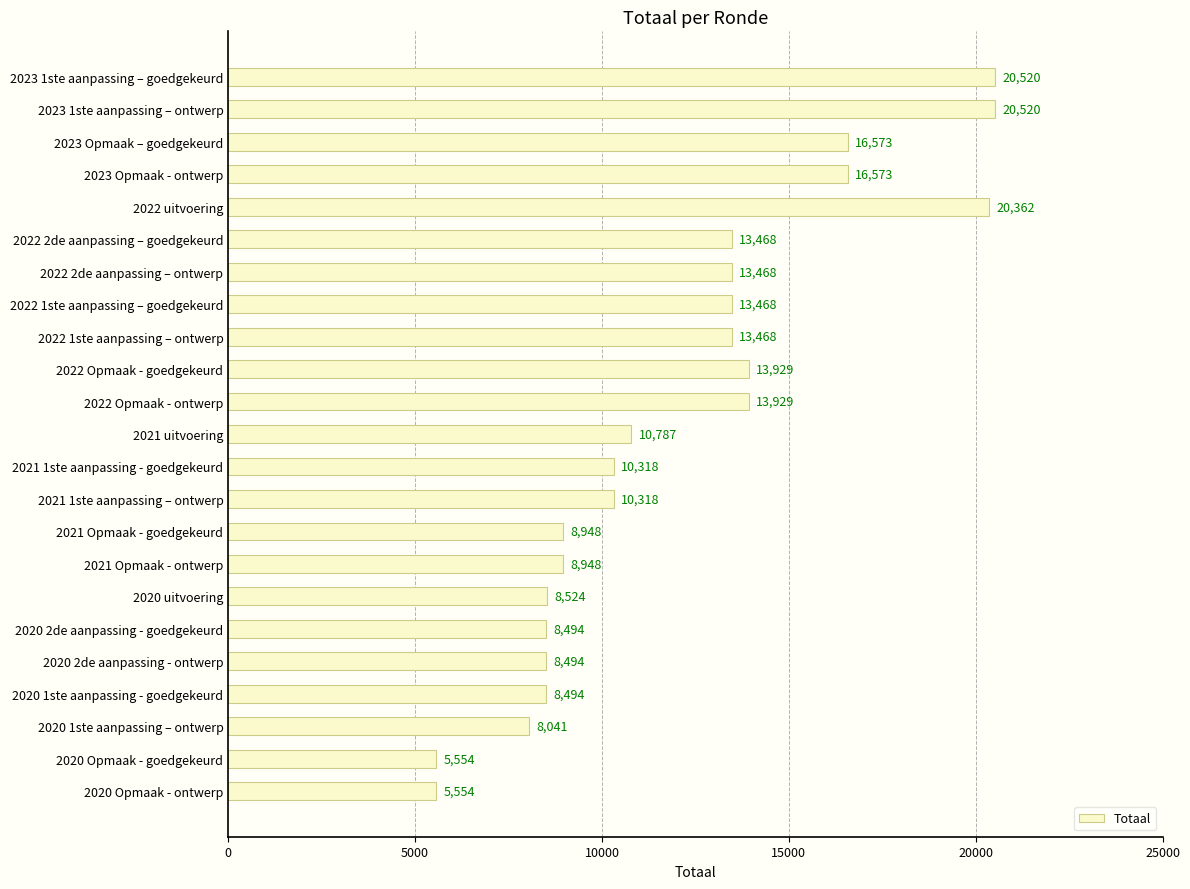

What is the ratio of the value at 2022 2de aanpassing – goedgekeurd to the value at 2022 Opmaak - ontwerp?

1.0